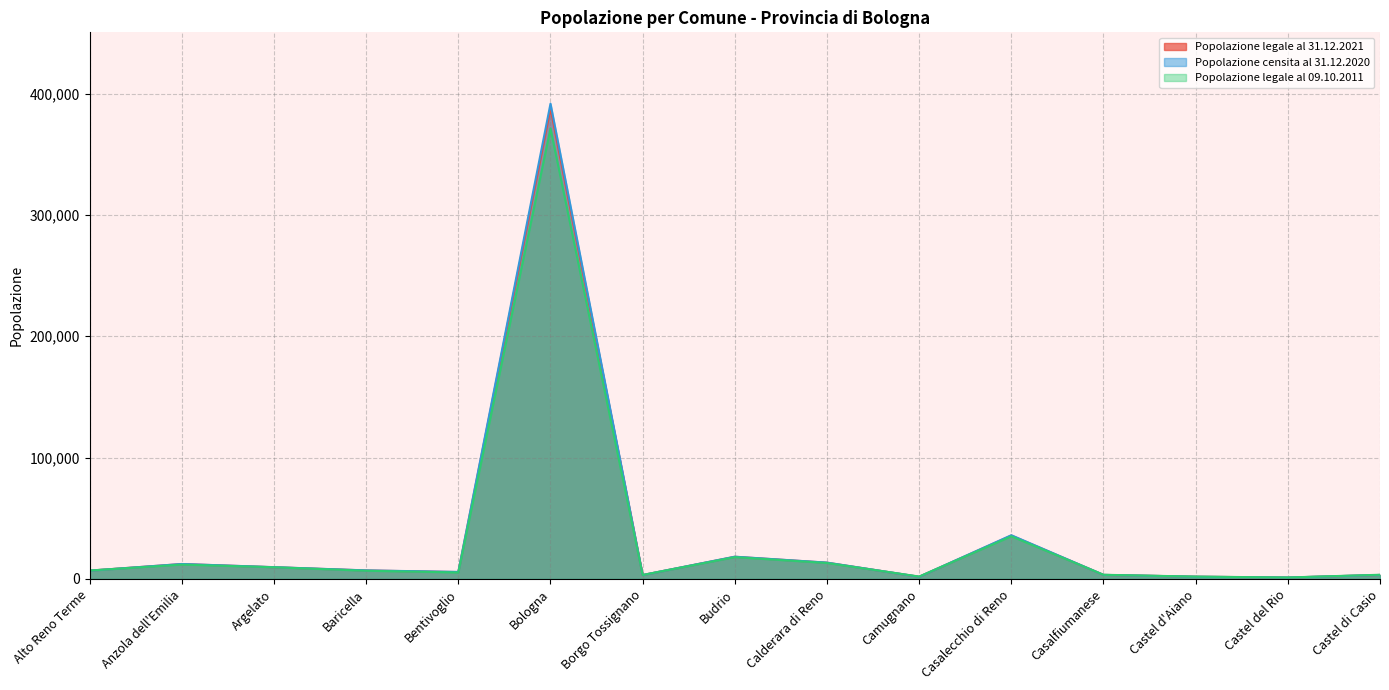

Where do Popolazione legale al 31.12.2021 and Popolazione legale al 09.10.2011 first cross each other?

Alto Reno Terme and Anzola dell'Emilia